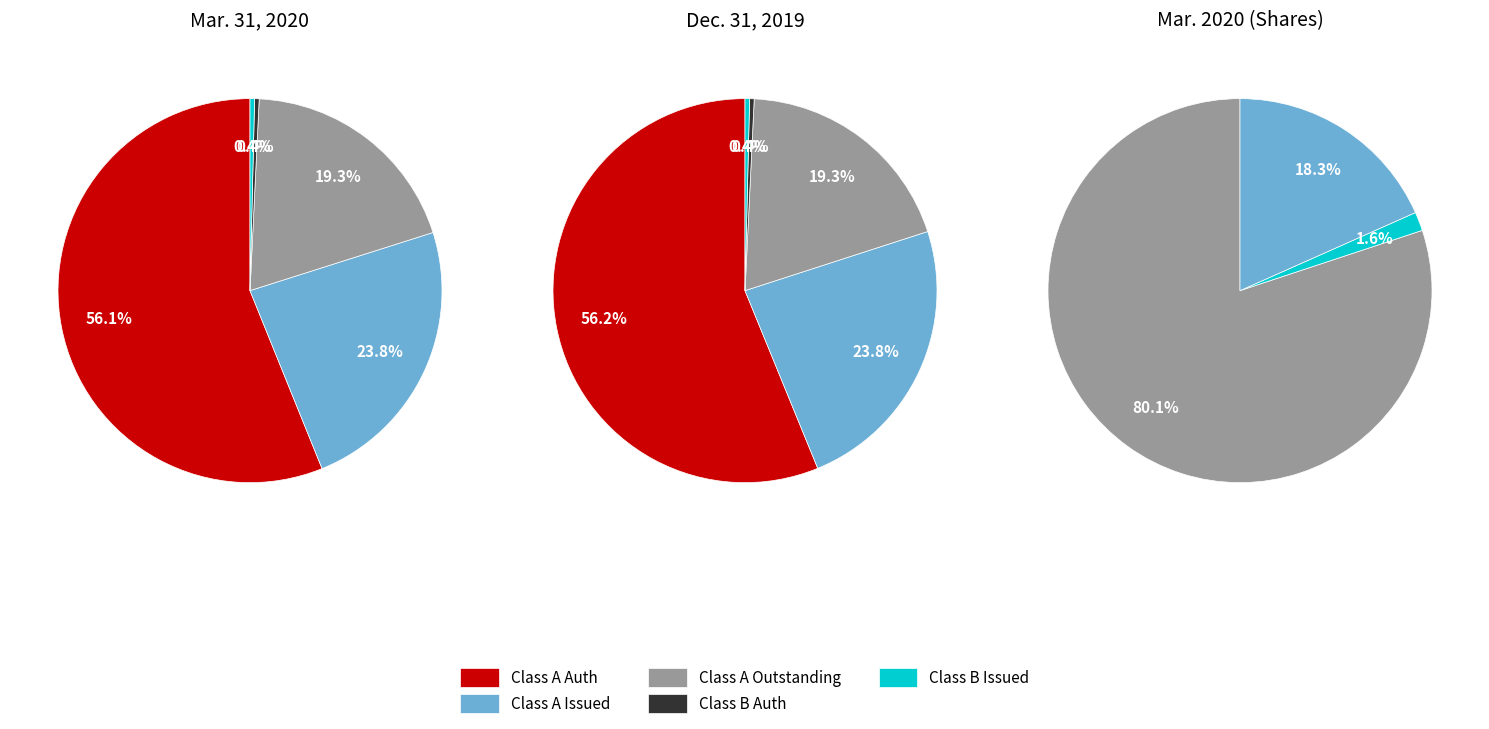

To the nearest percent, what percentage of the pie is Class A Common - Shares Outstanding?

19%